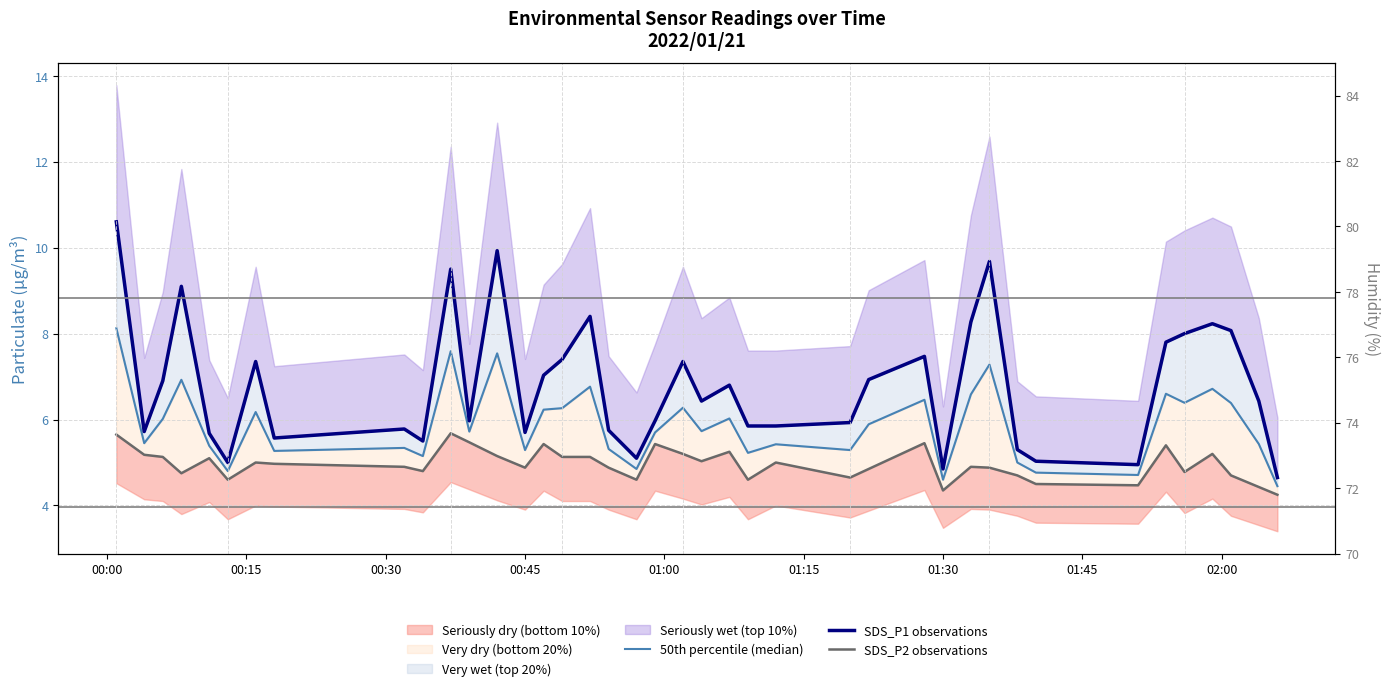

What is the maximum value for SDS_P1 observations?

10.6